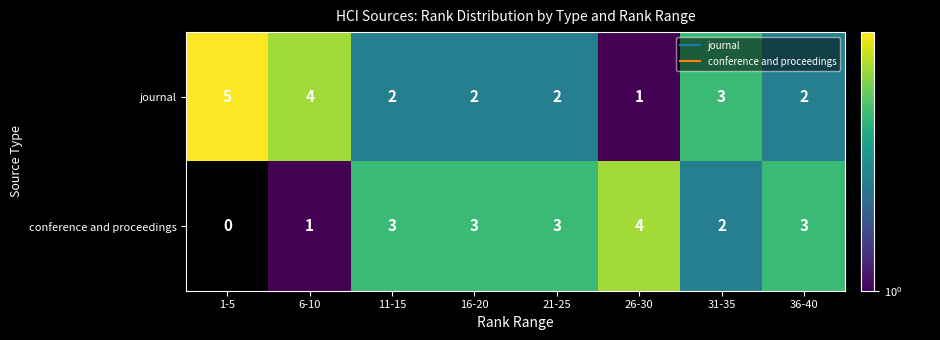

What is the maximum value shown in the chart?

5